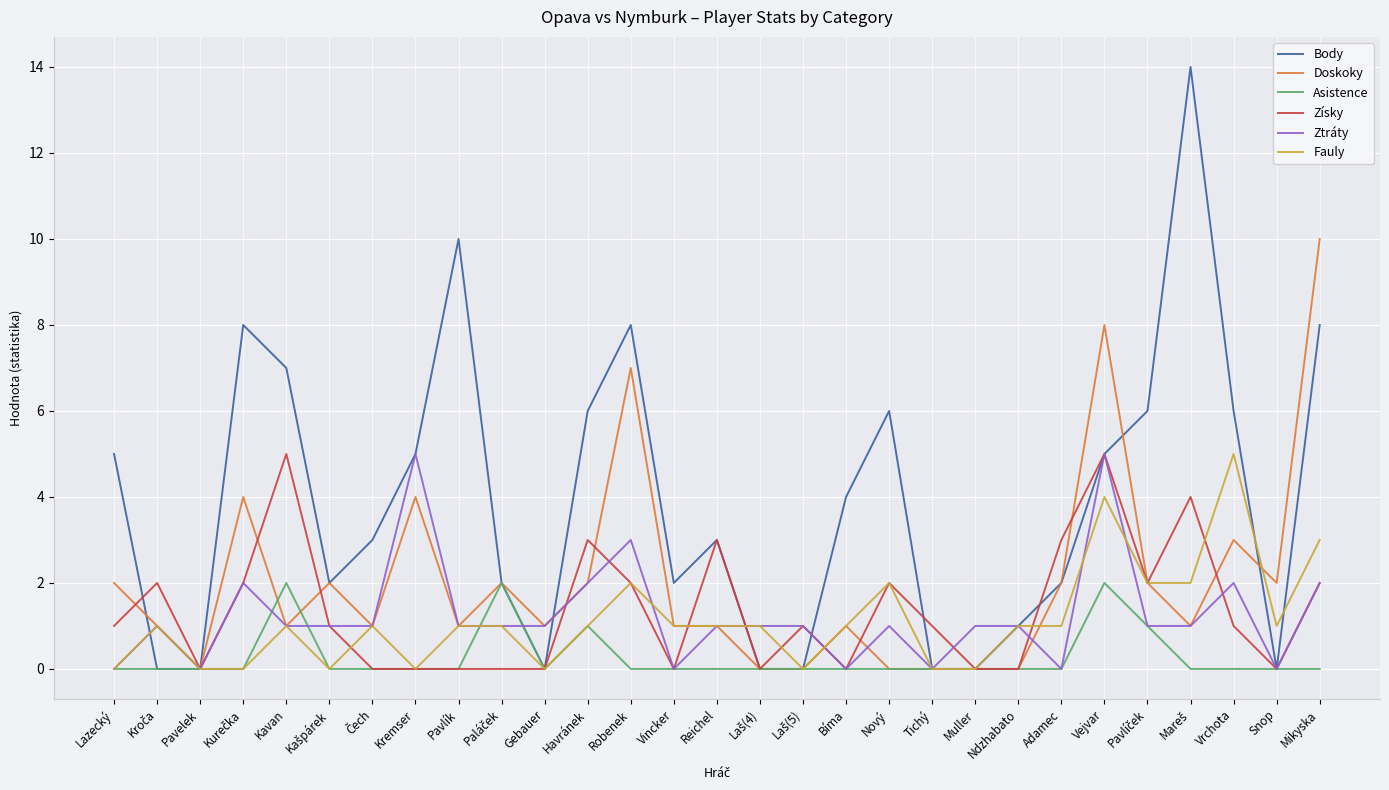

Reading left to right, what are all the values shown in this chart?

Body: 5	0	0	8	7	2	3	5	10	2	0	6	8	2	3	0	0	4	6	0	0	1	2	5	6	14	6	0	8
Doskoky: 2	1	0	4	1	2	1	4	1	2	1	2	7	1	1	0	0	1	0	0	0	0	2	8	2	1	3	2	10
Asistence: 0	0	0	0	2	0	0	0	0	2	0	1	0	0	0	0	0	0	0	0	0	0	0	2	1	0	0	0	0
Získy: 1	2	0	2	5	1	0	0	0	0	0	3	2	0	3	0	1	0	2	1	0	0	3	5	2	4	1	0	2
Ztráty: 0	1	0	2	1	1	1	5	1	1	1	2	3	0	1	1	1	0	1	0	1	1	0	5	1	1	2	0	2
Fauly: 0	1	0	0	1	0	1	0	1	1	0	1	2	1	1	1	0	1	2	0	0	1	1	4	2	2	5	1	3